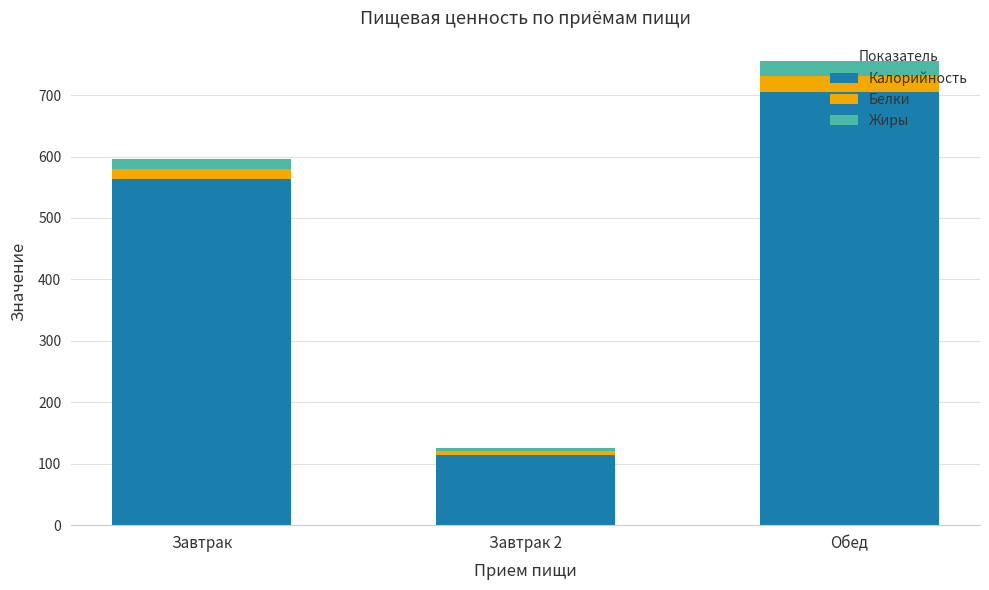

What is the lowest value of the Калорийность series?

114.0